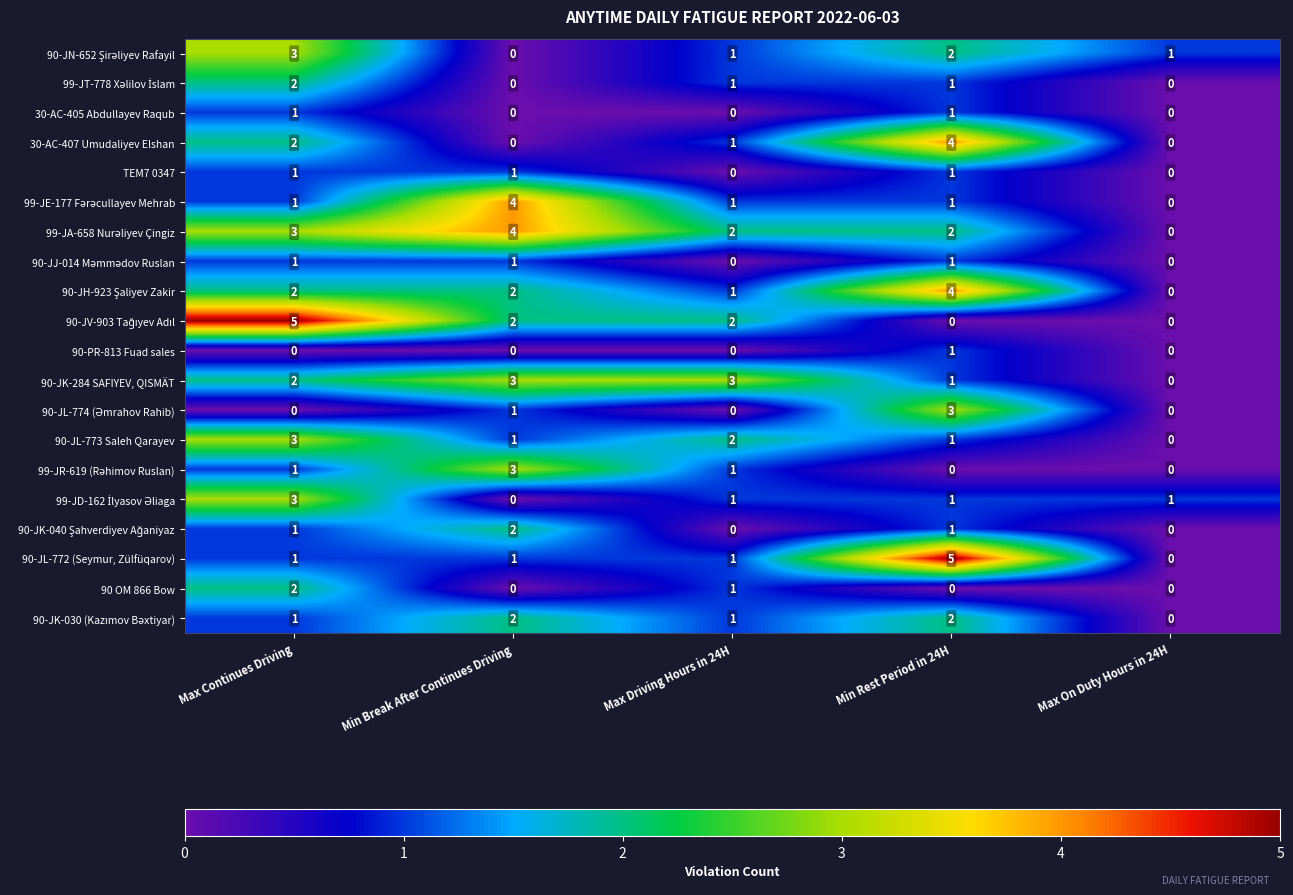

The value of 90-PR-813 Fuad sales at Max On Duty Hours in 24H is 0. True or false?

True